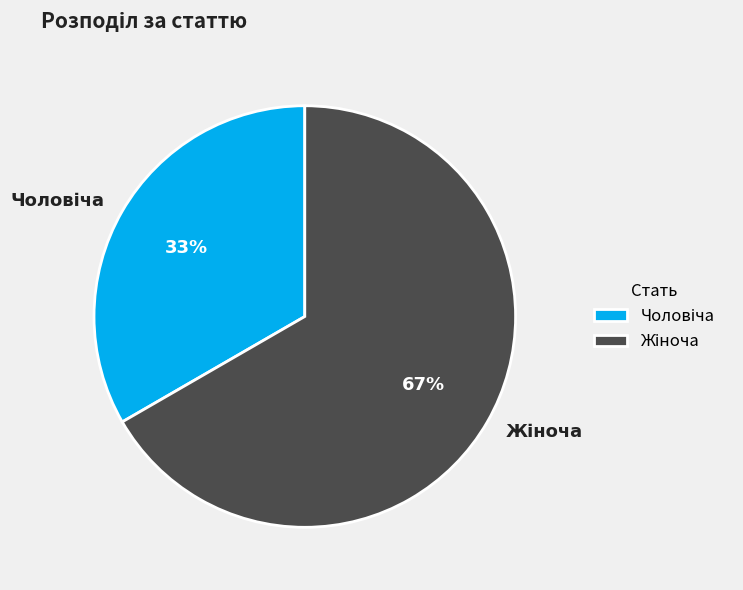

To the nearest percent, what is the average slice percentage?

50%